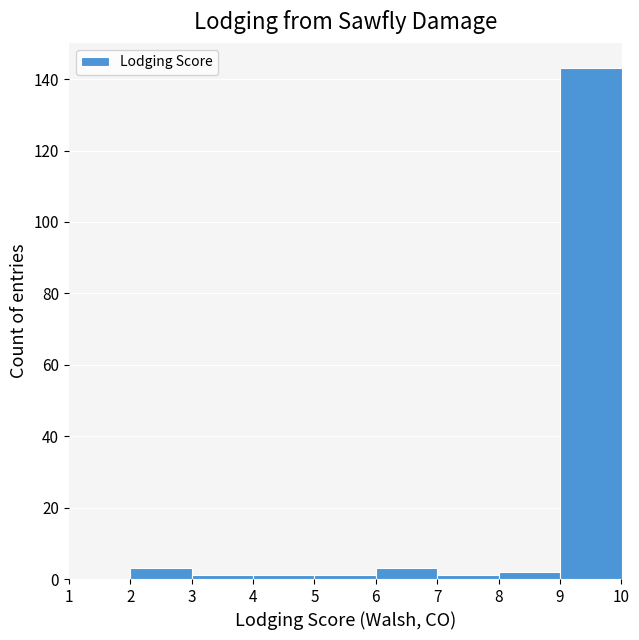

Reading left to right, transcribe this chart: for each bar, give the range it covers on the x-axis and its height. The values are not printed on the chart, so give them approximately, as read against the axis.

1 to 2: 0
2 to 3: 4
3 to 4: under 2
4 to 5: under 2
5 to 6: under 2
6 to 7: 4
7 to 8: under 2
8 to 9: 2
9 to 10: 144